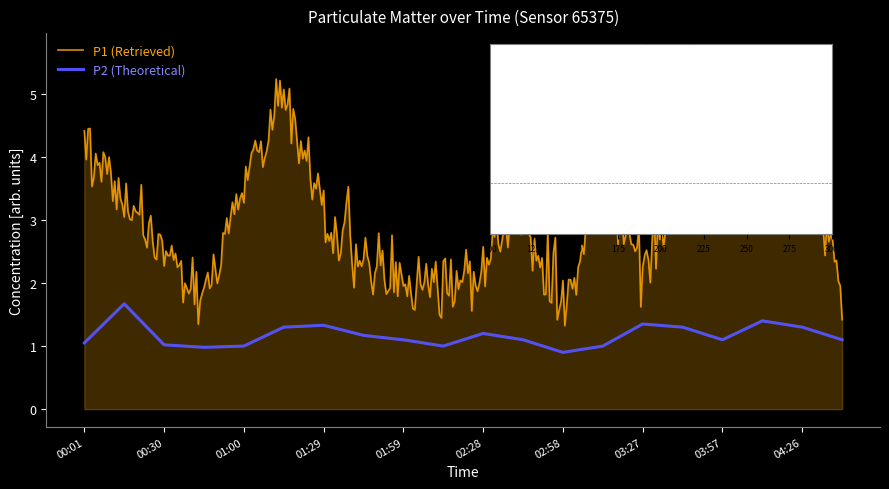

What position from the left is 03:42?

16